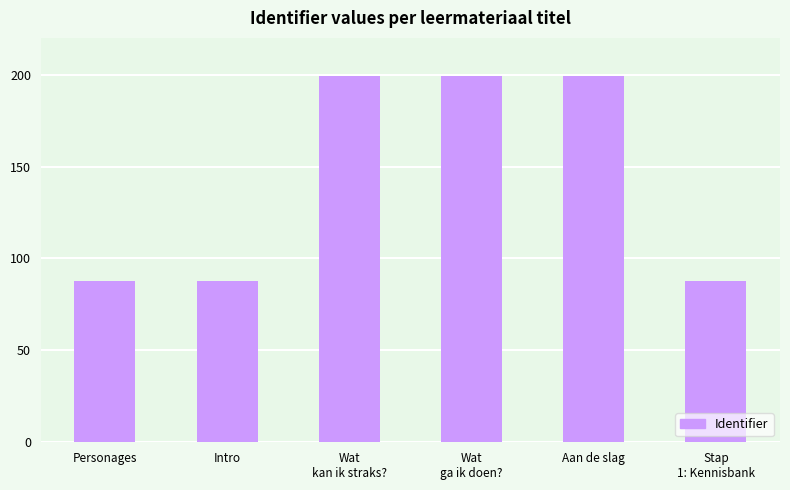

What is the value of the 1st bar from the left?

88